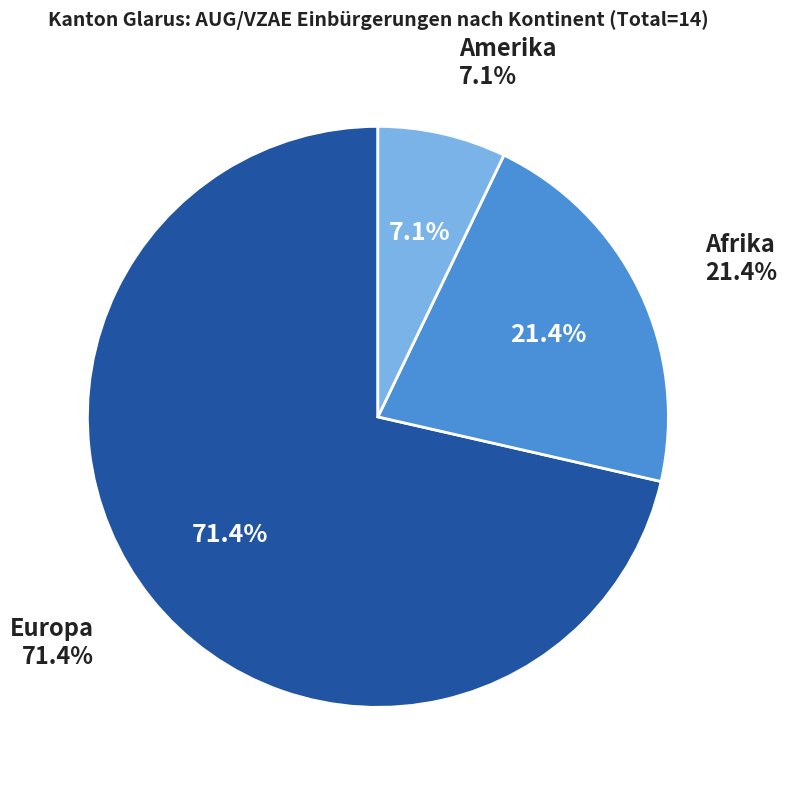

To the nearest percent, what portion does Europa represent?

71%